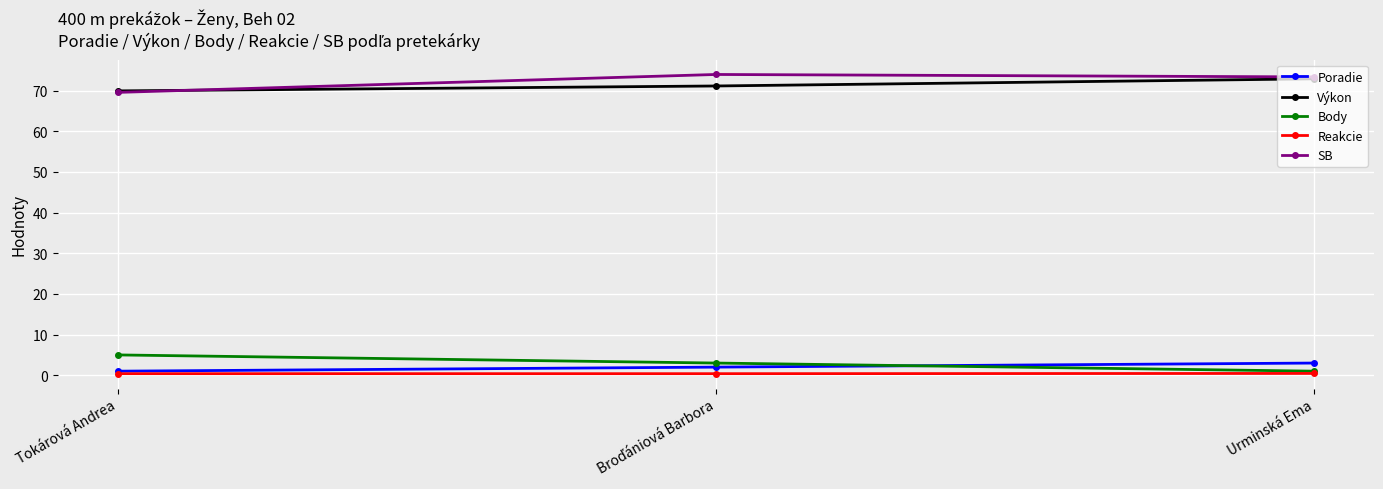

Which series has the largest total across all categories?

SB